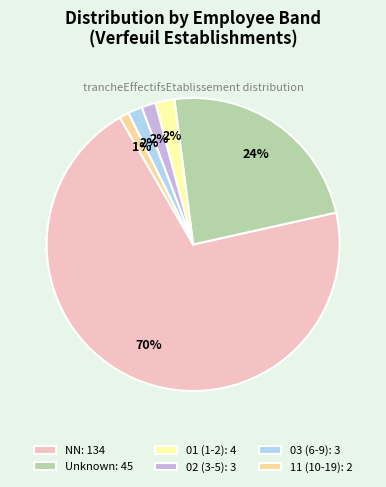

What percentage is the Unknown: 45 slice, to the nearest percent?

24%